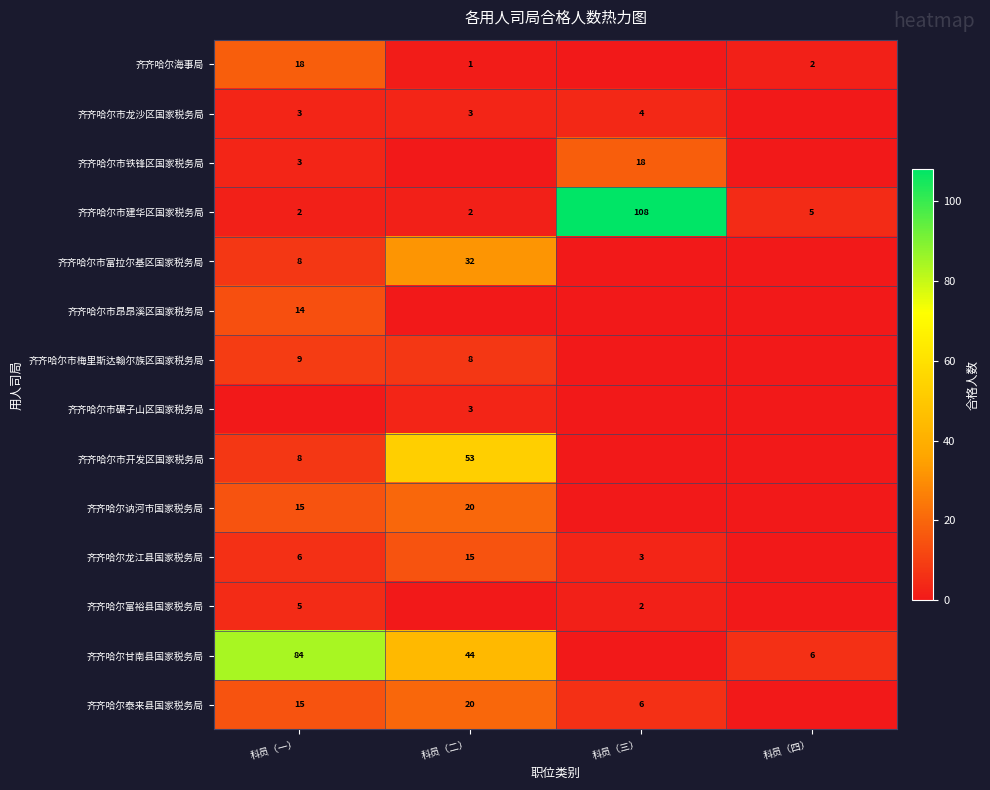

Is it true that 齐齐哈尔泰来县国家税务局 equals 4 at 科员（二）?

False